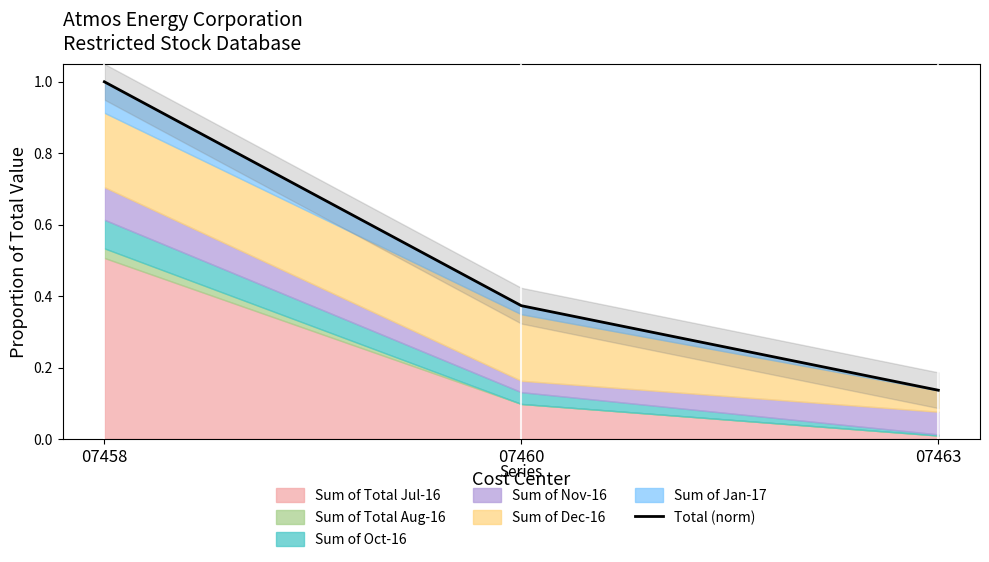

Between 07463 and 07460, which is larger?

07460